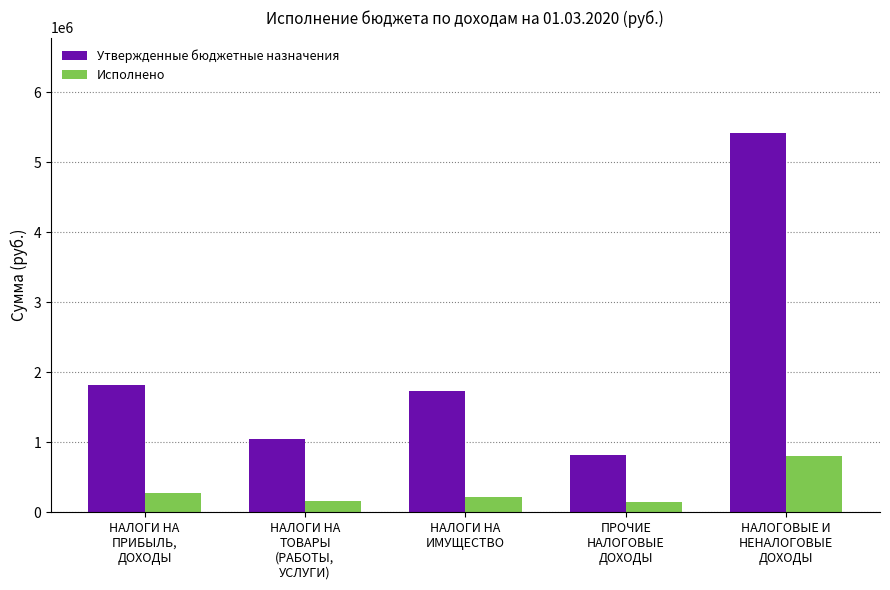

How many groups of bars are there?

5